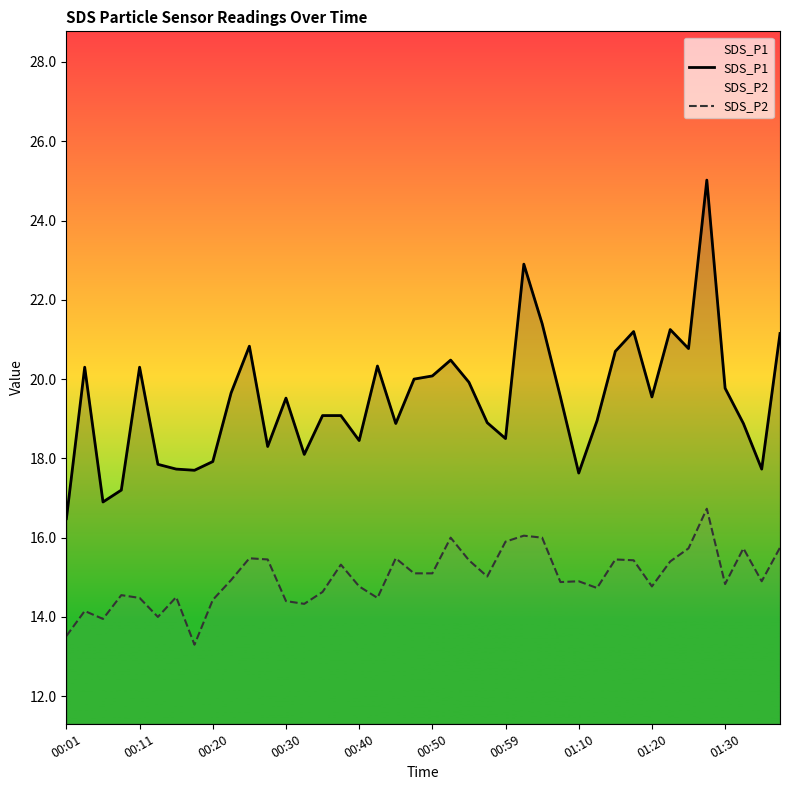

Which series has the largest total across all categories?

SDS_P1